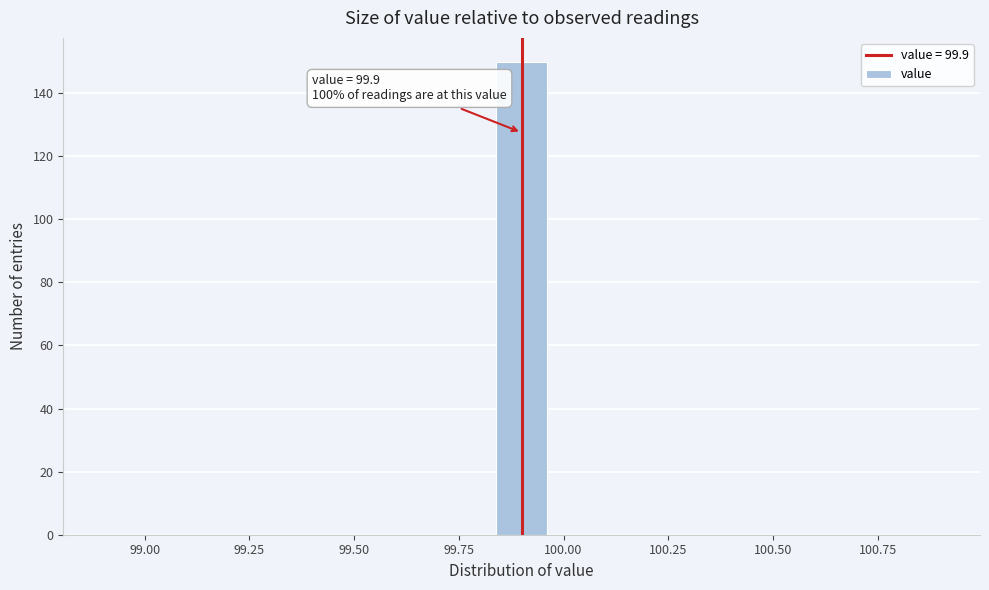

Read against the x-axis, roughly where is the centre of the tallest bar?

99.90